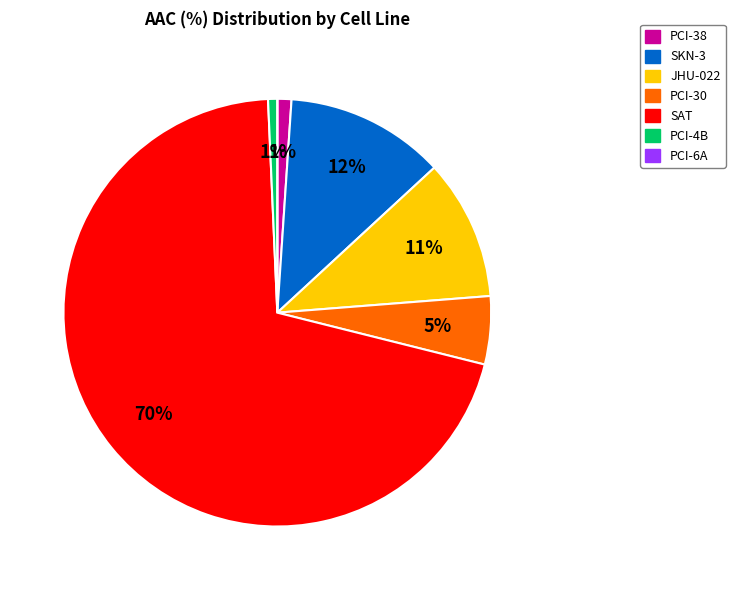

True or false: SKN-3 accounts for 12% of the total.

True